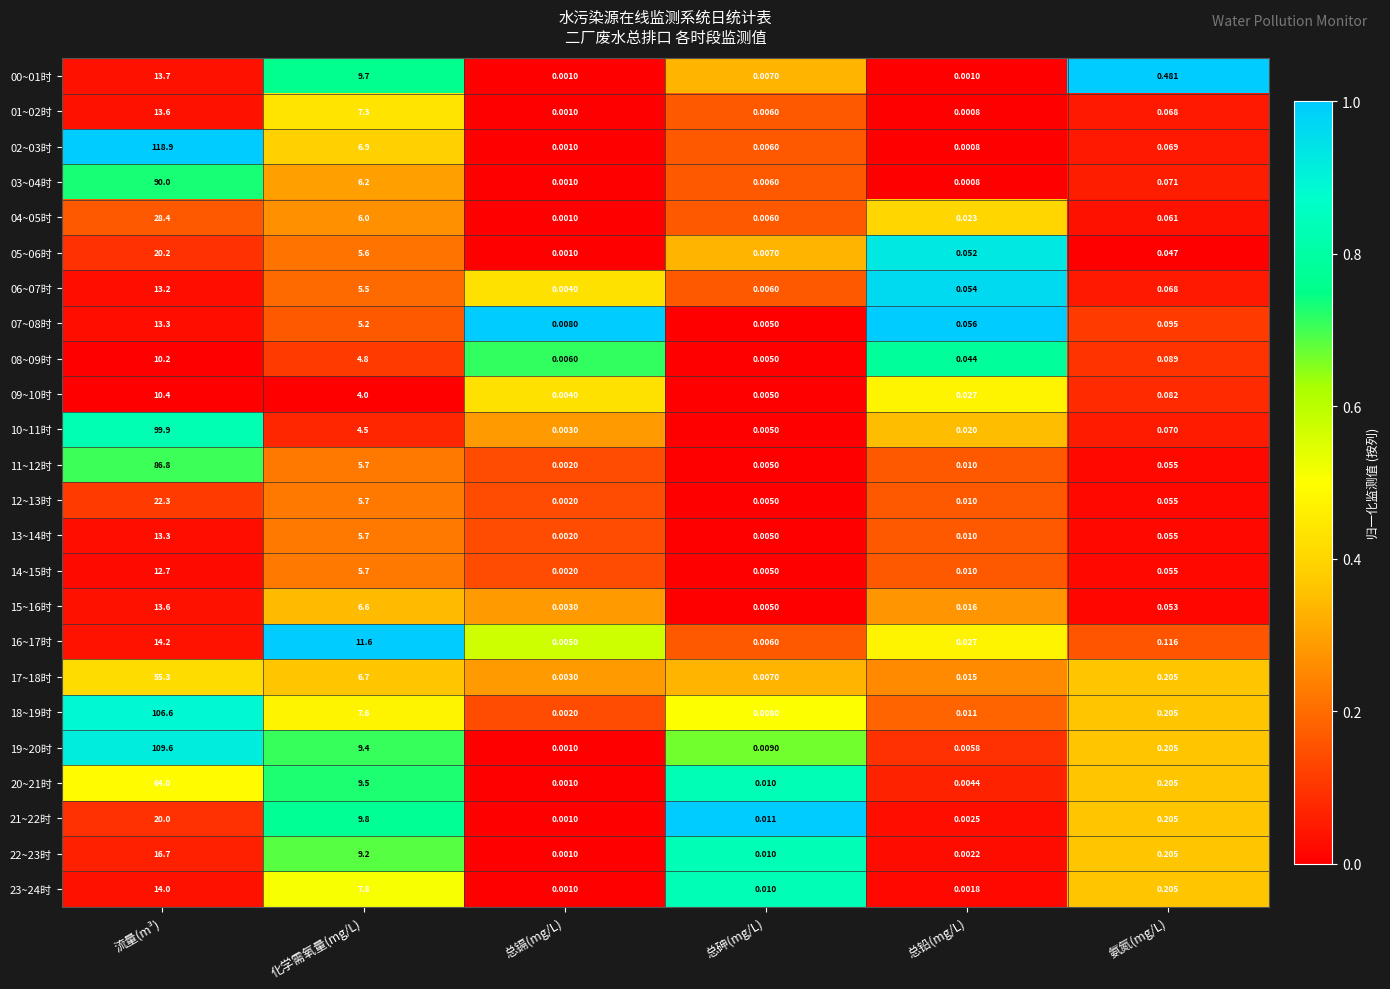

Where is 12~13时 nearest to the value 11?

化学需氧量(mg/L)